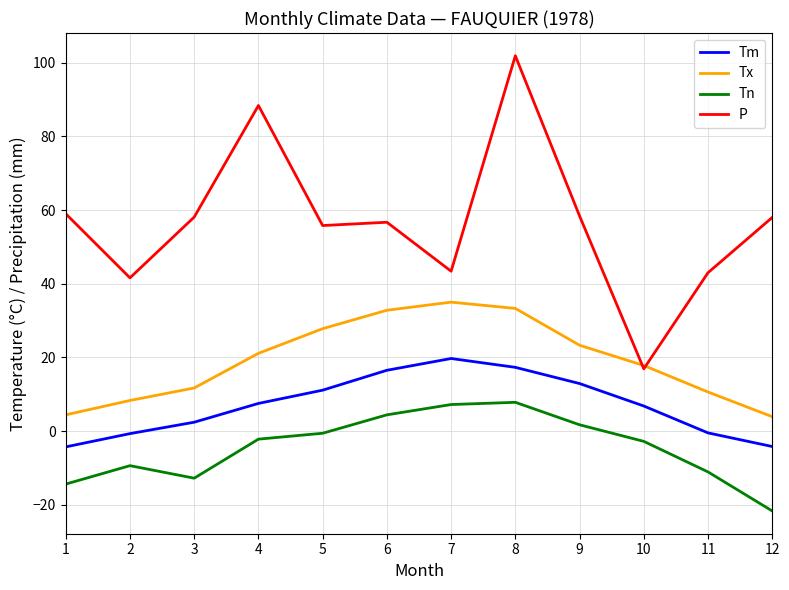

The value of P at 2 is 41.6. True or false?

True